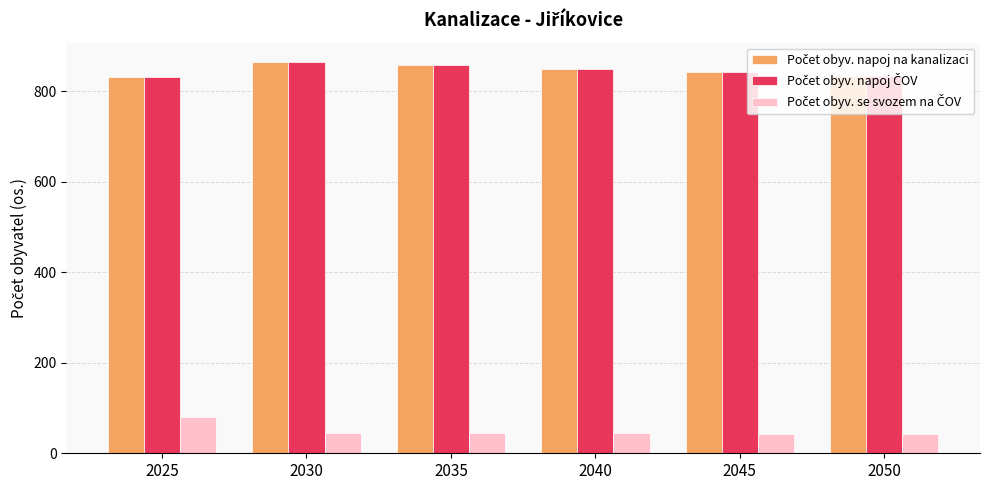

What is the difference between the highest and lowest values at 2050?

791